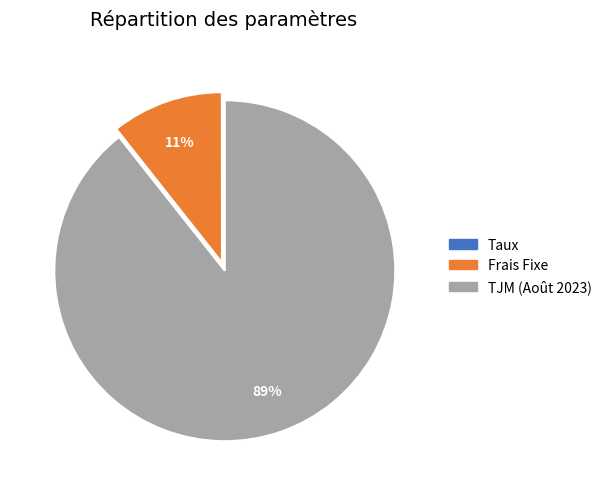

True or false: TJM (Août 2023) accounts for 89% of the total.

True